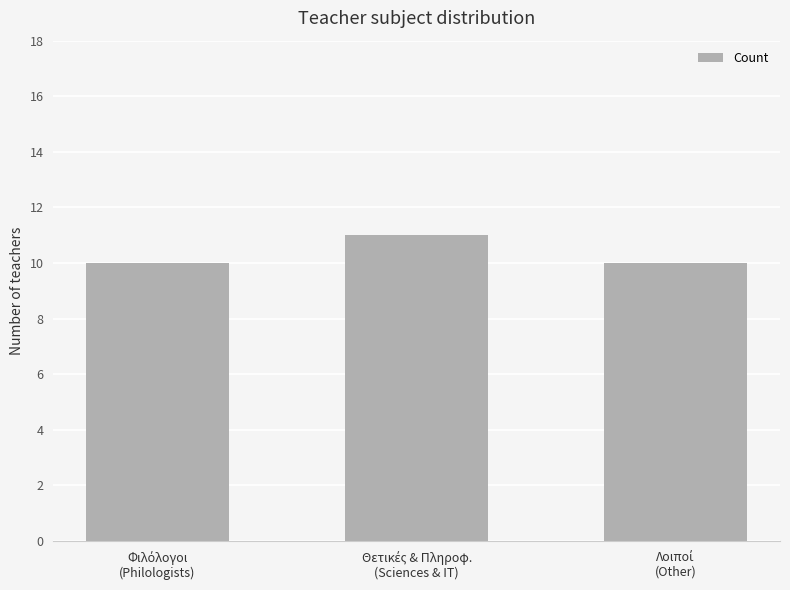

What is the sum of all values?

31